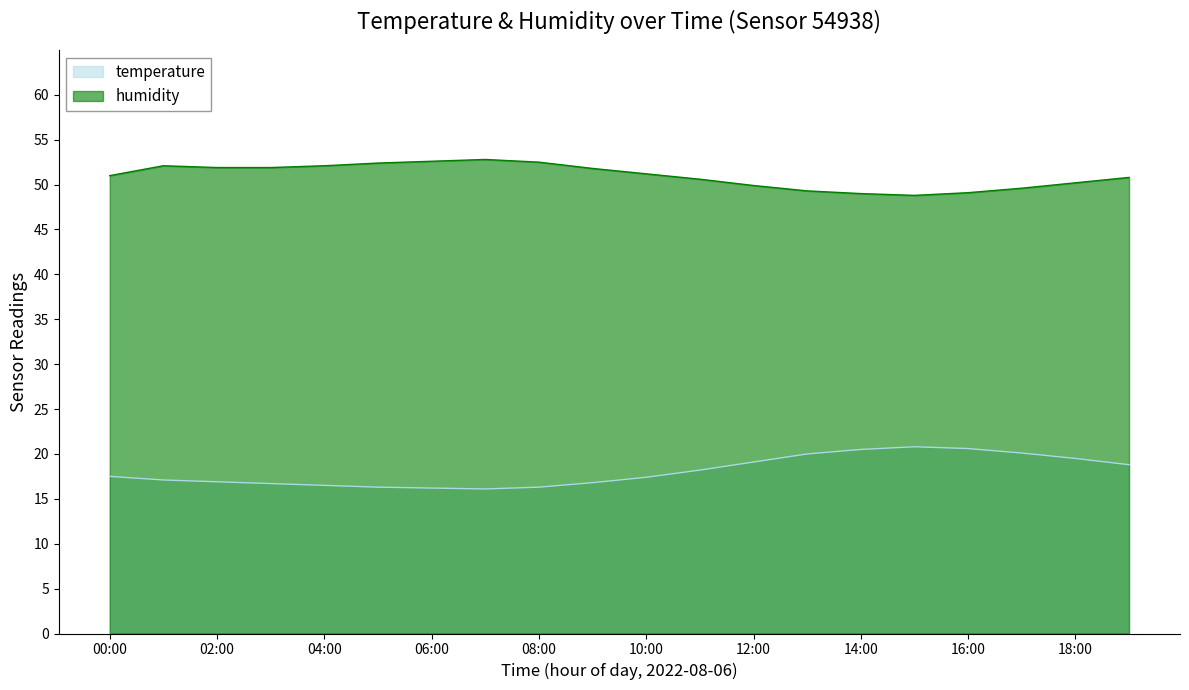

List the labels in order of humidity value, smallest first.

15:00, 14:00, 16:00, 13:00, 17:00, 12:00, 18:00, 11:00, 19:00, 00:00, 10:00, 09:00, 02:00, 03:00, 01:00, 04:00, 05:00, 08:00, 06:00, 07:00